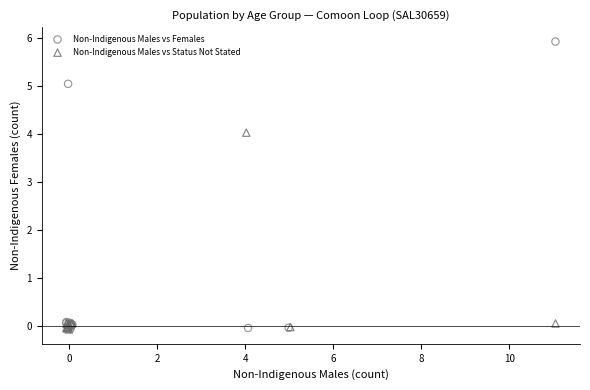

Which series reaches the maximum Y coordinate?

Non-Indigenous Males vs Females